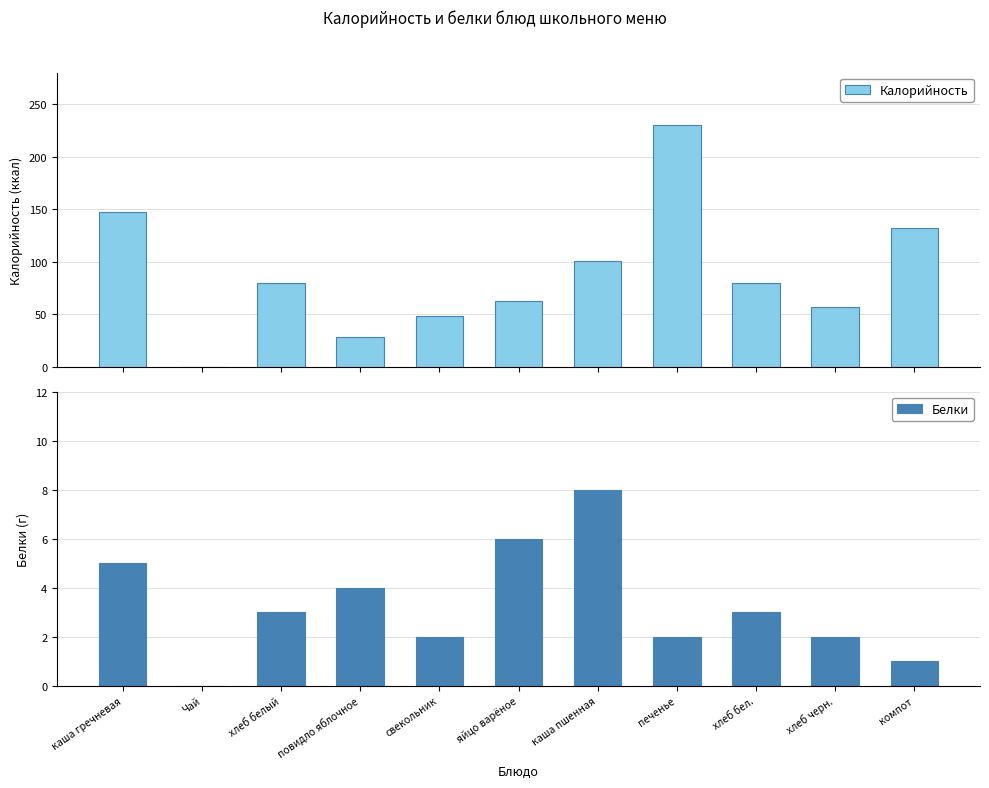

Rank the series by their maximum value, from lowest to highest.

Белки, Калорийность